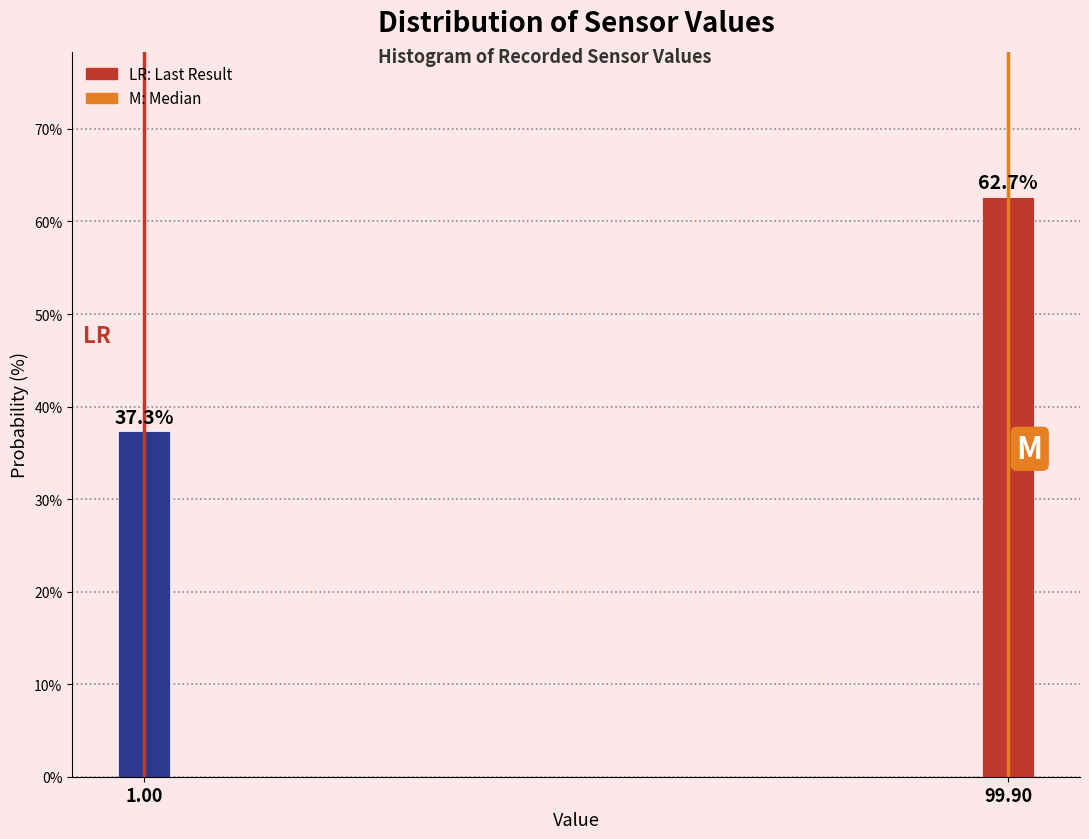

Reading right to left, extract all data points from this chart.

62.7	37.3